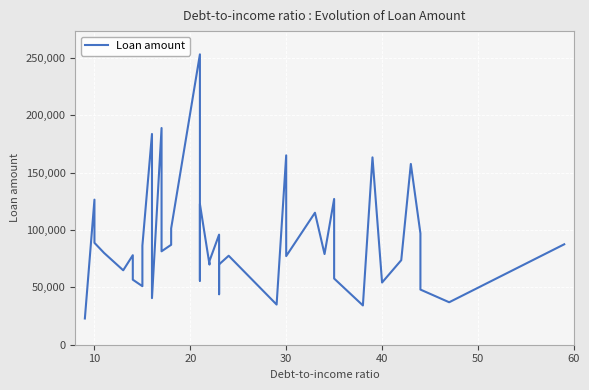

What is the greatest value displayed?

253000